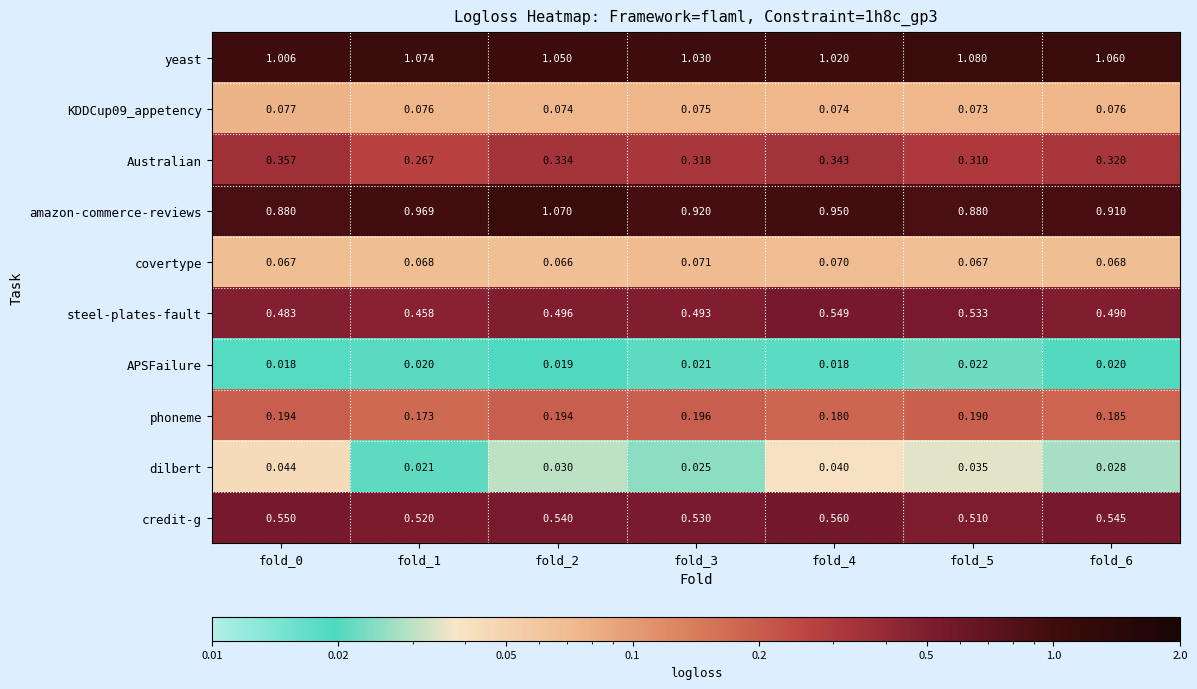

What is the total value across all series at fold_0?

3.7